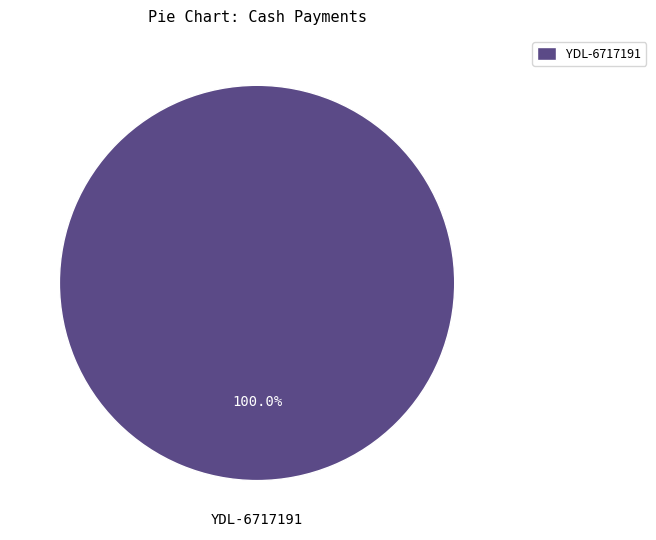

Rank the categories by value from lowest to highest.

YDL-6717191